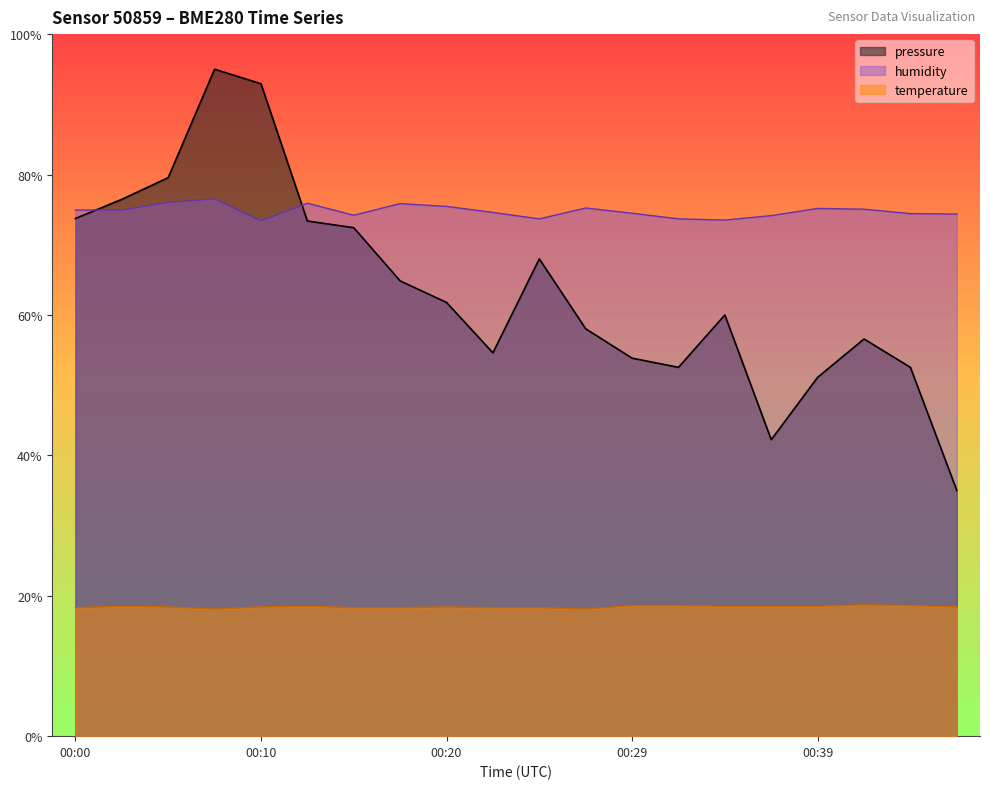

How many data points in pressure are above 61?

10